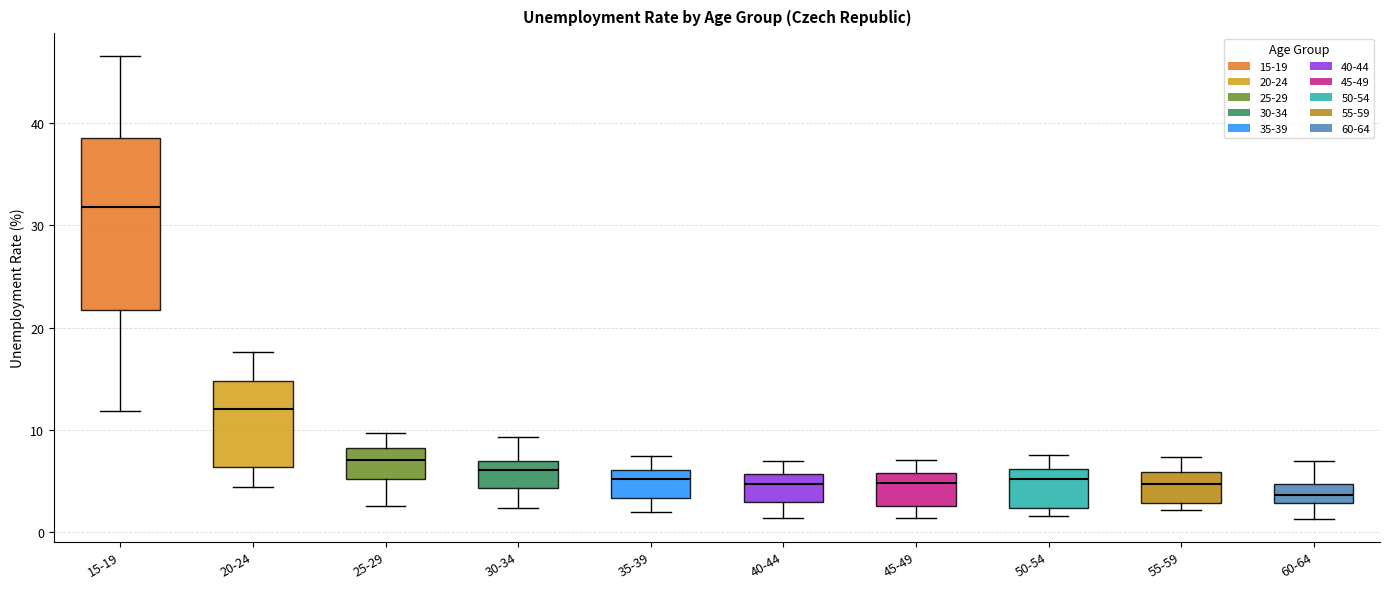

Which box's median line is the highest?

15-19